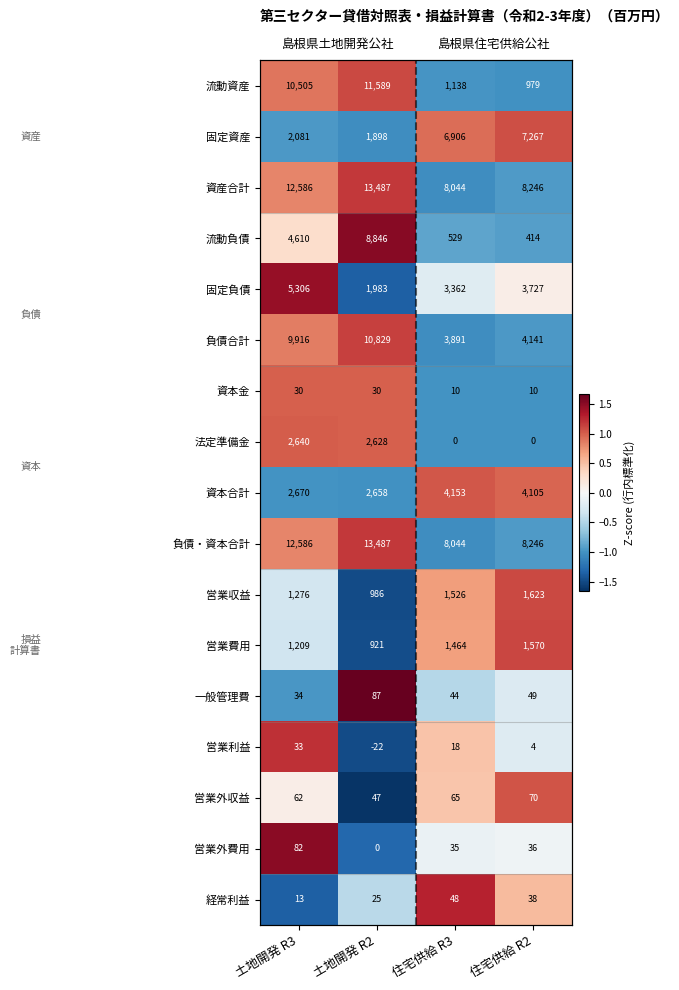

List the labels in order of 一般管理費 value, largest first.

土地開発 R2, 住宅供給 R2, 住宅供給 R3, 土地開発 R3